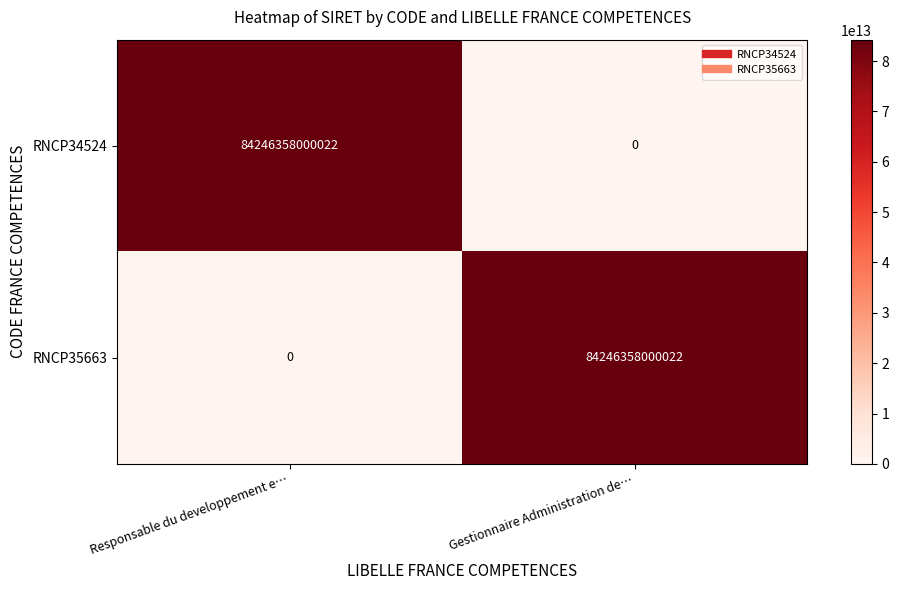

Is the value of RNCP35663 at Responsable du developpement e… greater than the value of RNCP34524 at Responsable du developpement e…?

No